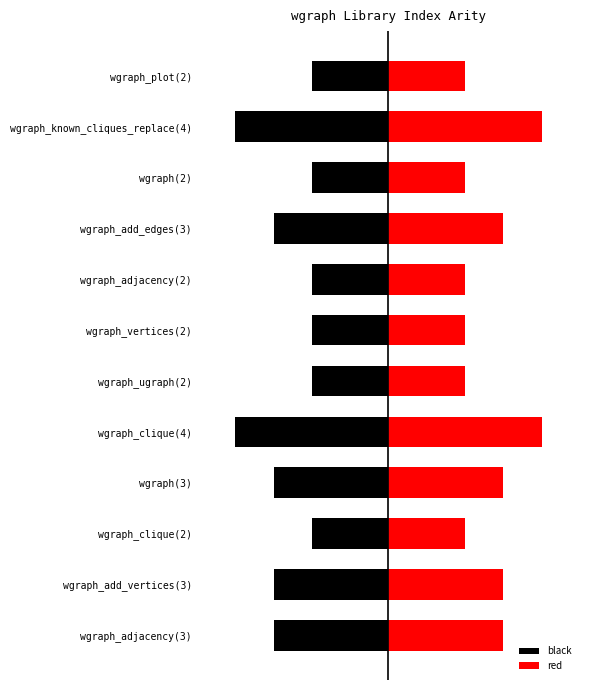

What is the value of the black bar at the 5th from the left?

-4